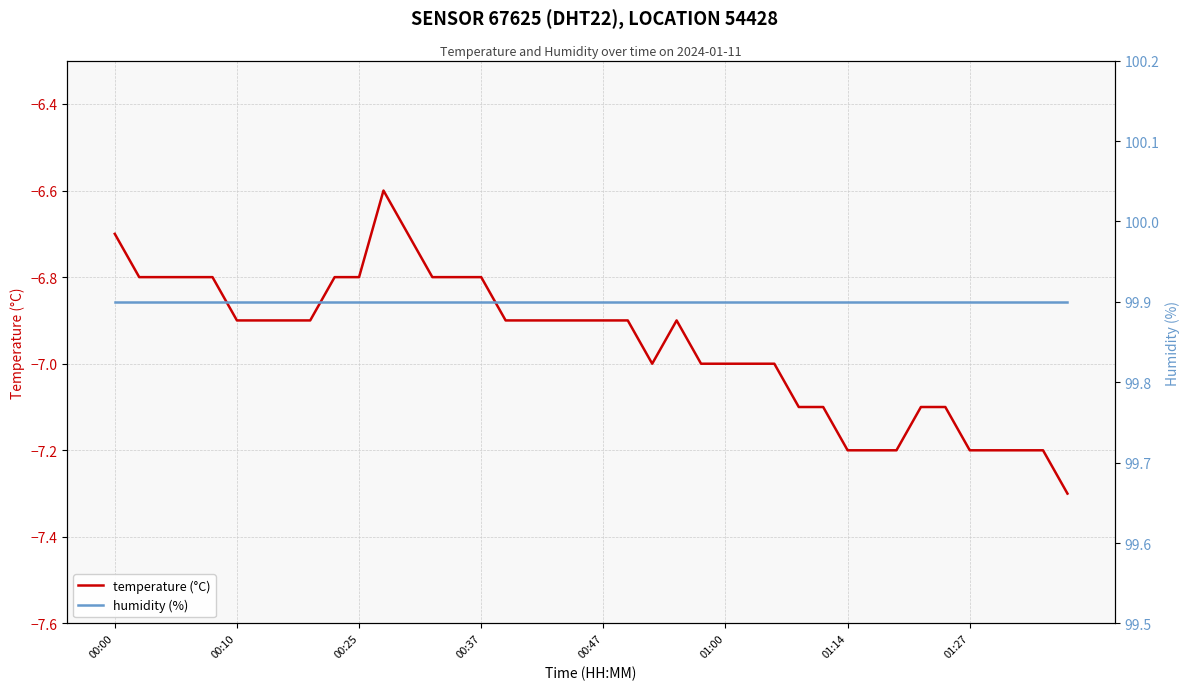

What are all the series names shown in the legend?

temperature (°C), humidity (%)